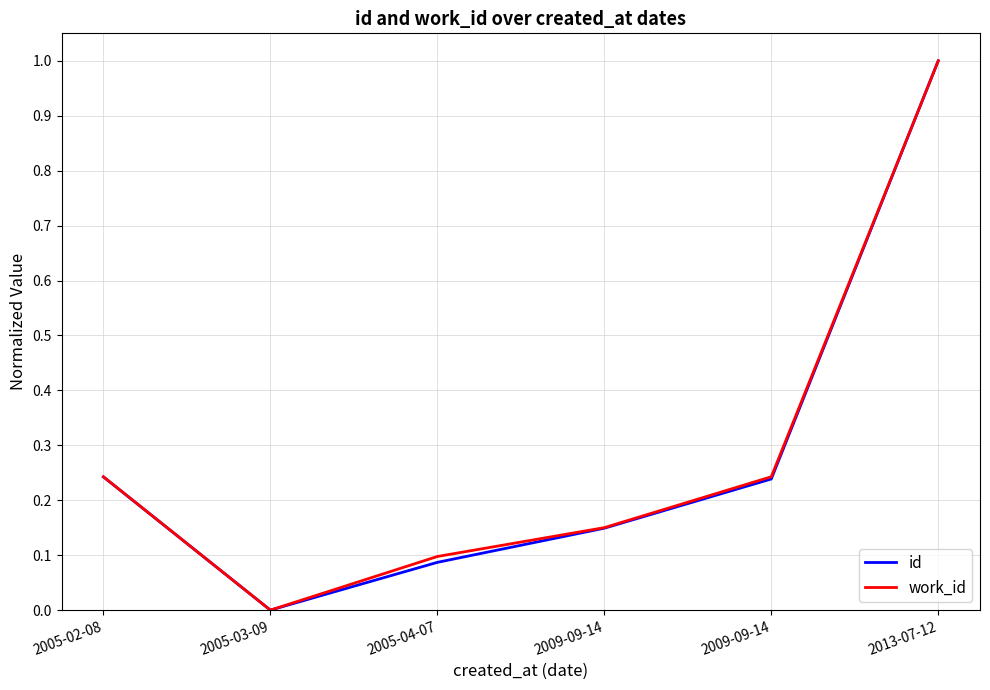

How many positive values does the id series have?

5